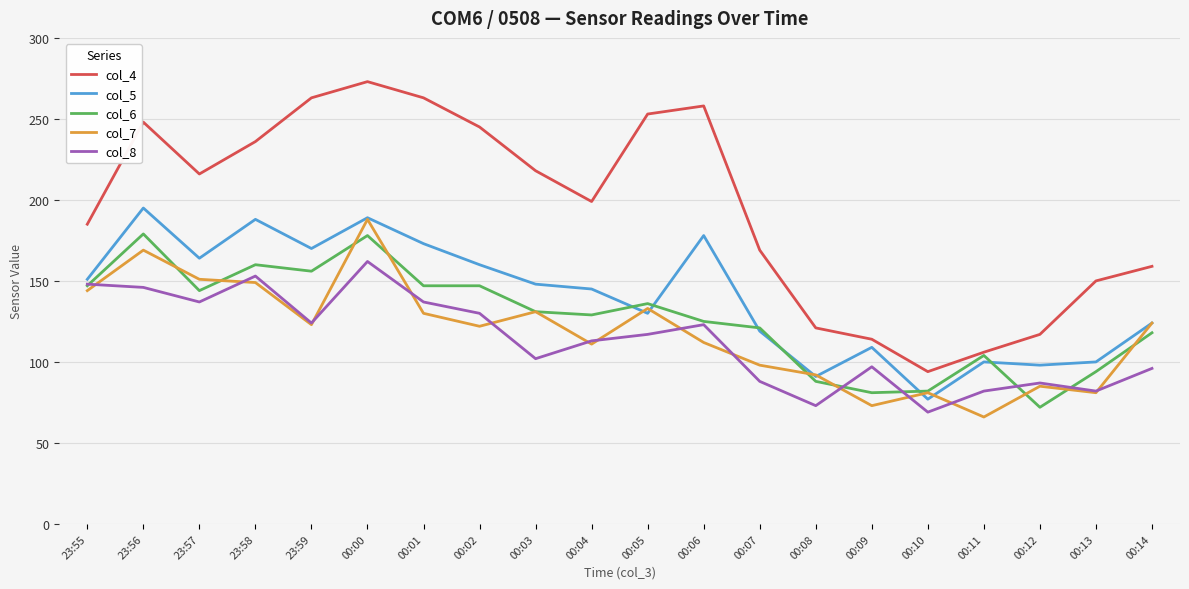

What is the maximum value for col_7?

188